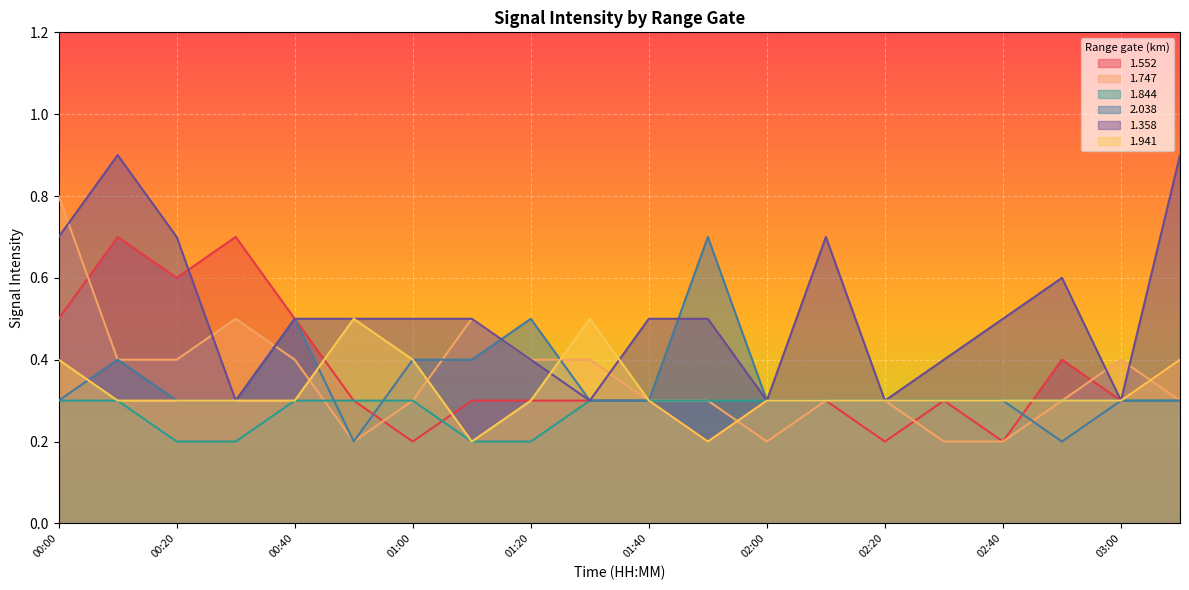

What is the label of the 18th point from the right?

00:20